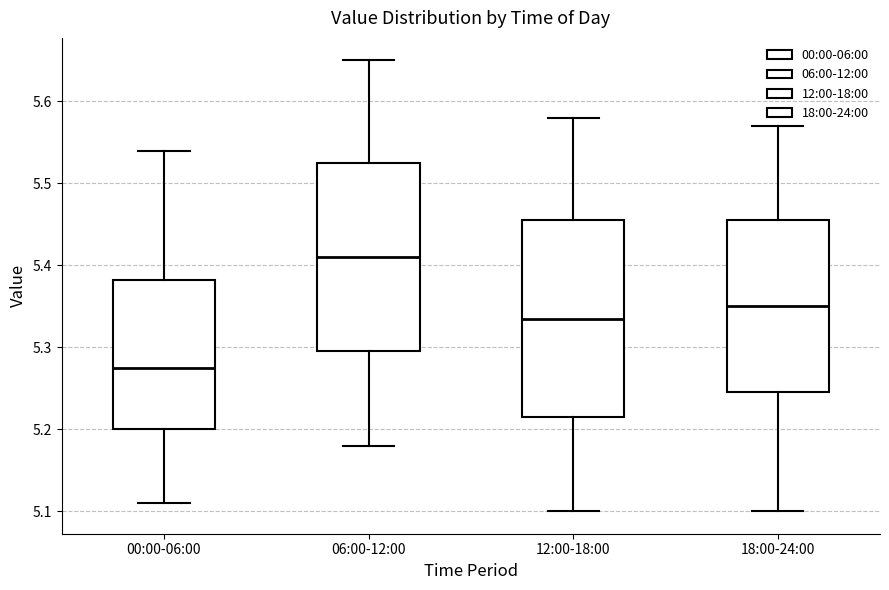

Where does the median line of the box for 06:00-12:00 sit on the y-axis? The values are not printed on the chart, so give them approximately, as read against the axis.

5.41